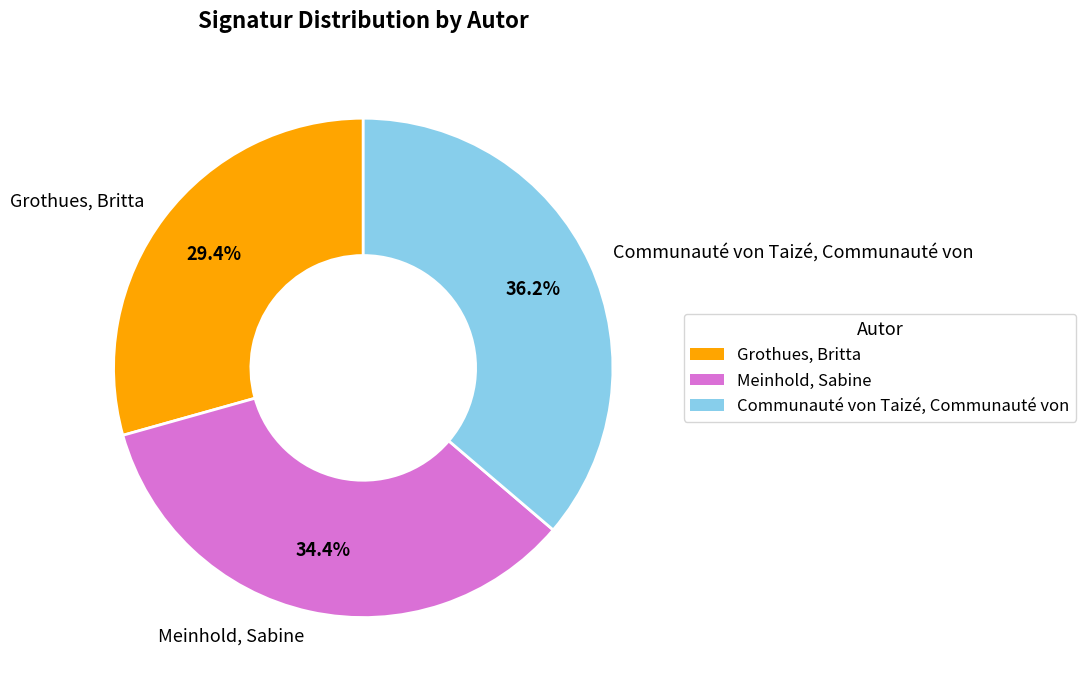

To the nearest percent, what portion does Communauté von Taizé, Communauté von represent?

36%